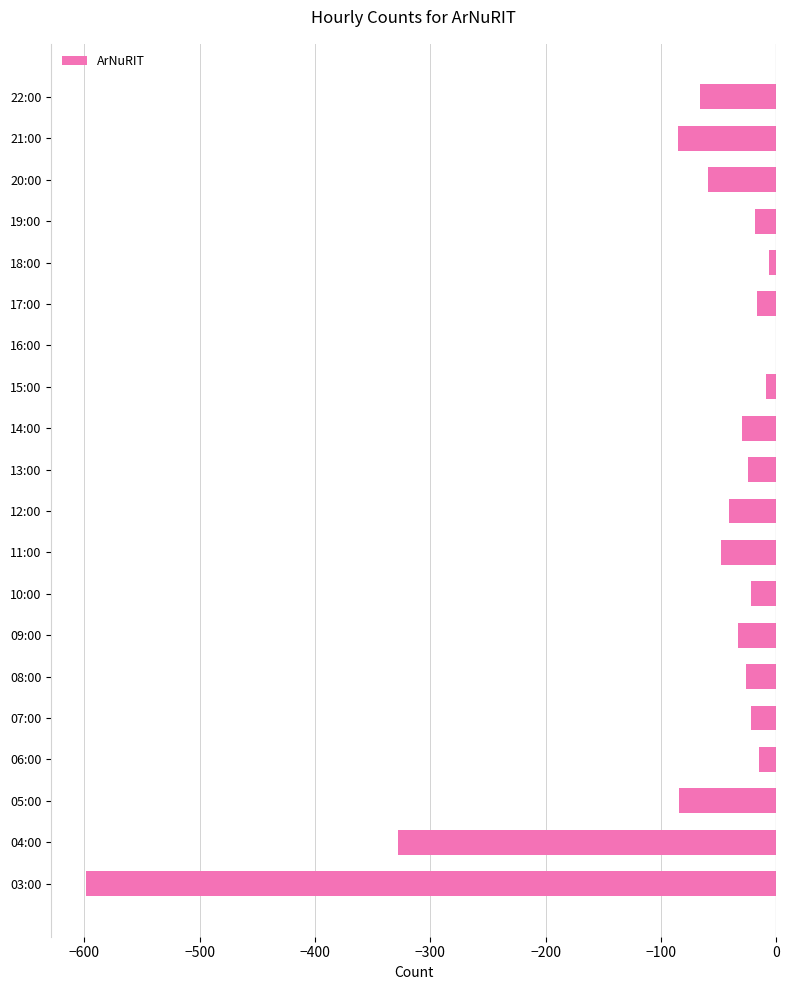

How many data points are above -26?

9